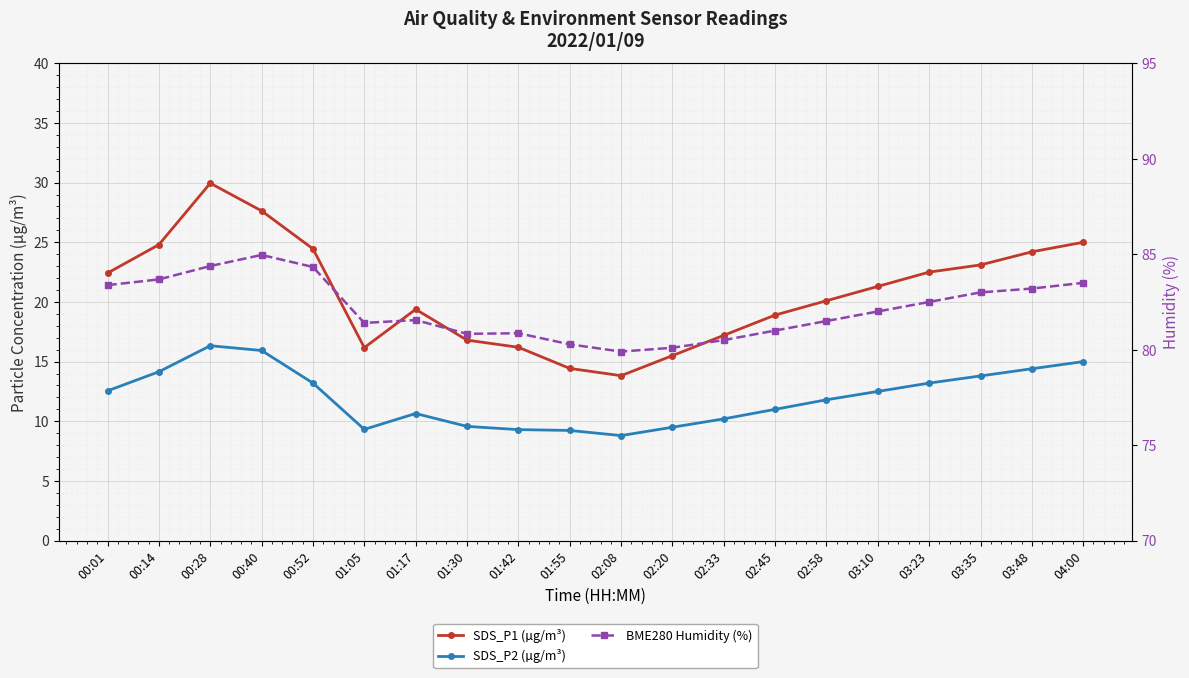

How many interior local valleys does the SDS_P2 (µg/m³) series have?

2